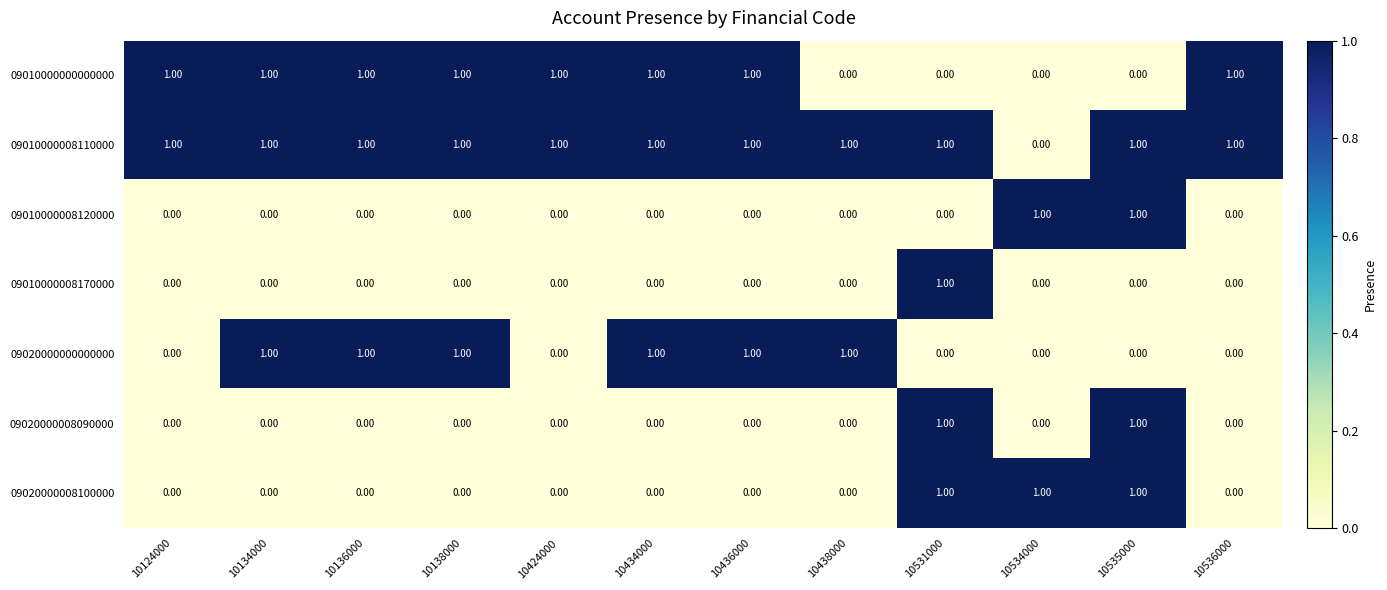

Which series has the largest total across all categories?

09010000008110000